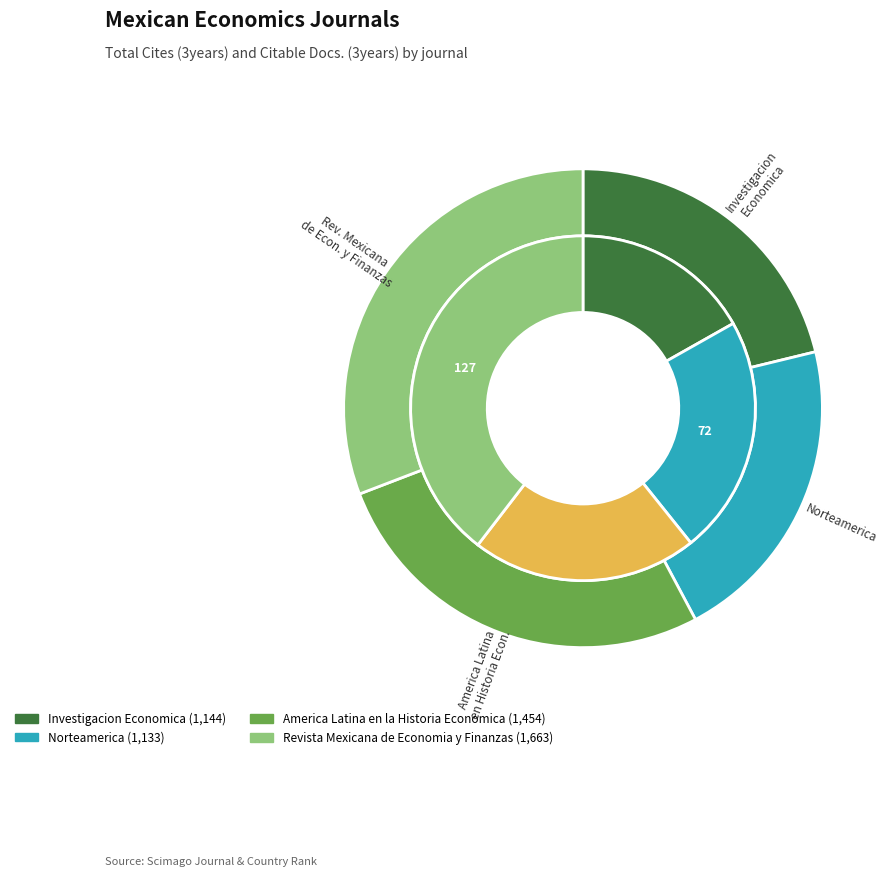

How many slices are in this pie chart?

4